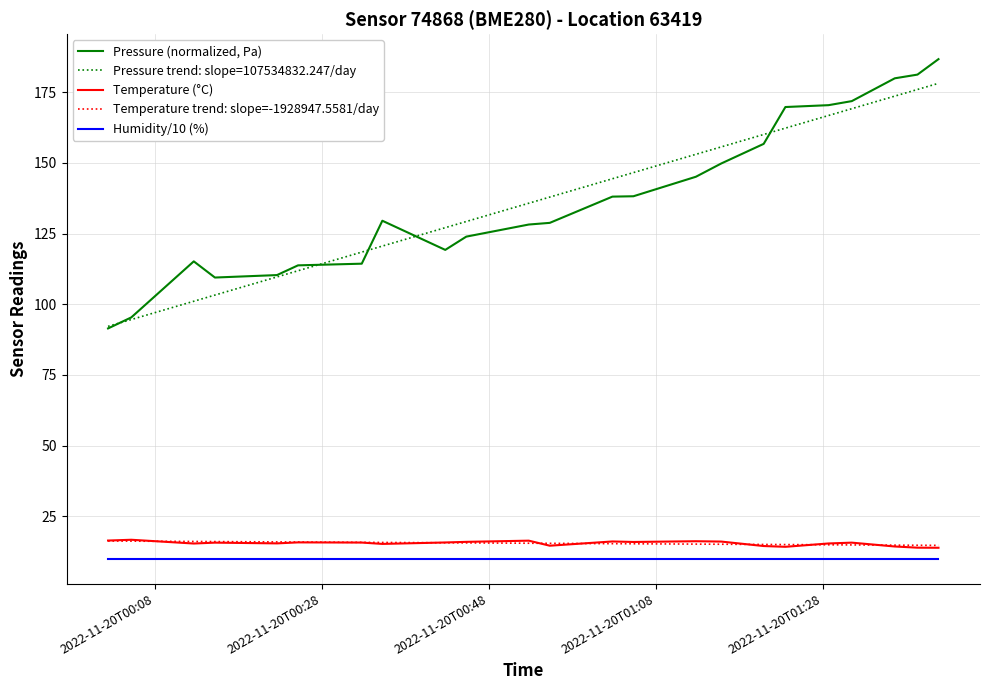

What is the smallest value displayed?

10.0